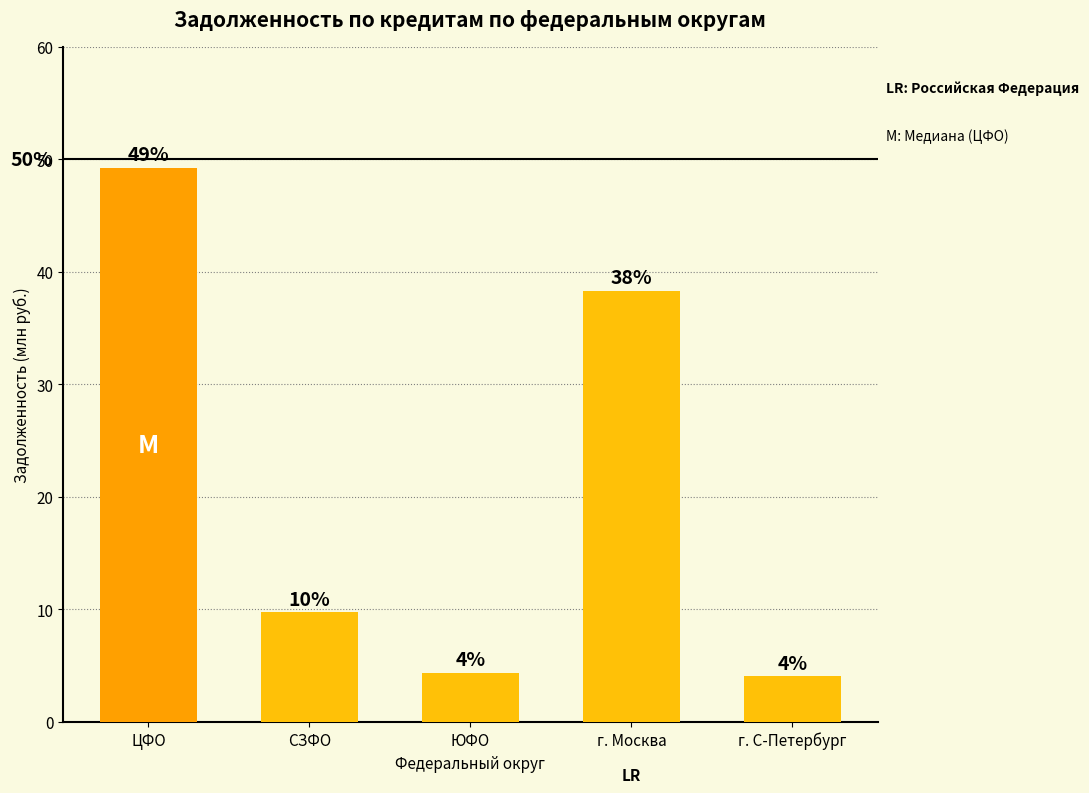

Is it true that the value at г. Москва is 55.6?

False